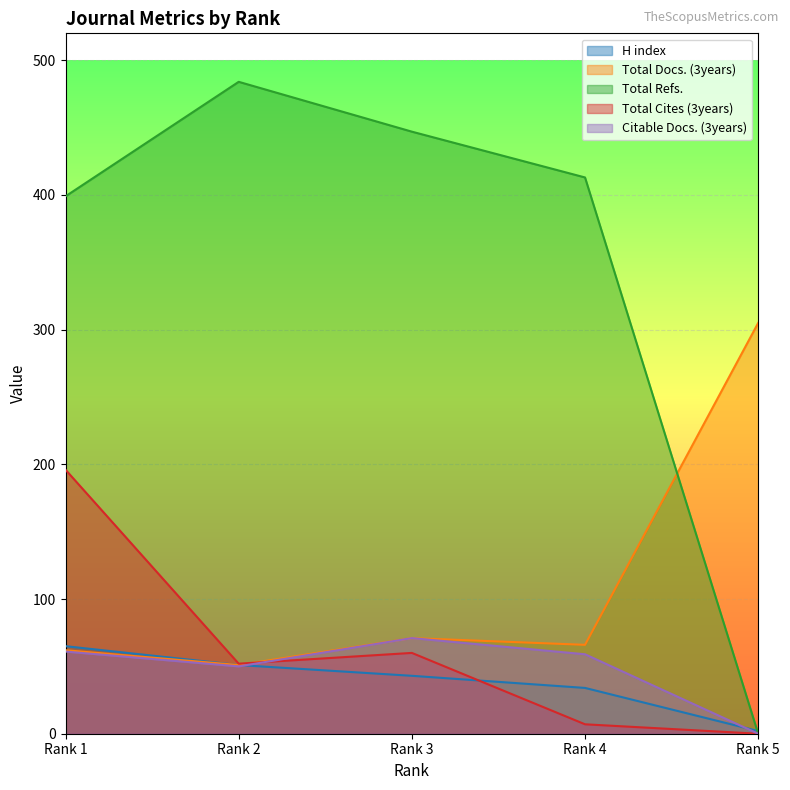

How many intersections are there between Total Cites (3years) and H index?

1